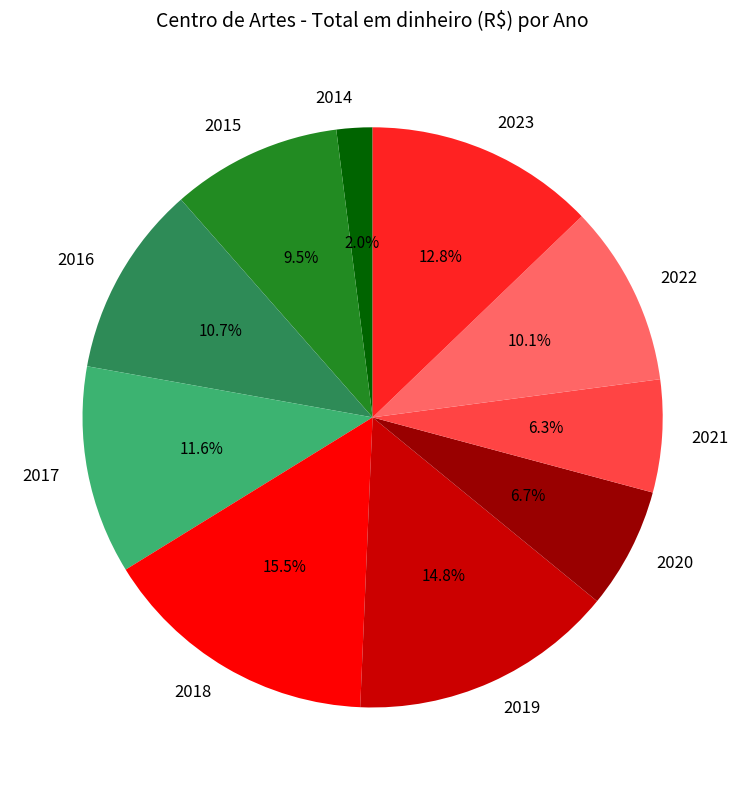

Is 2019 the majority of the pie?

No